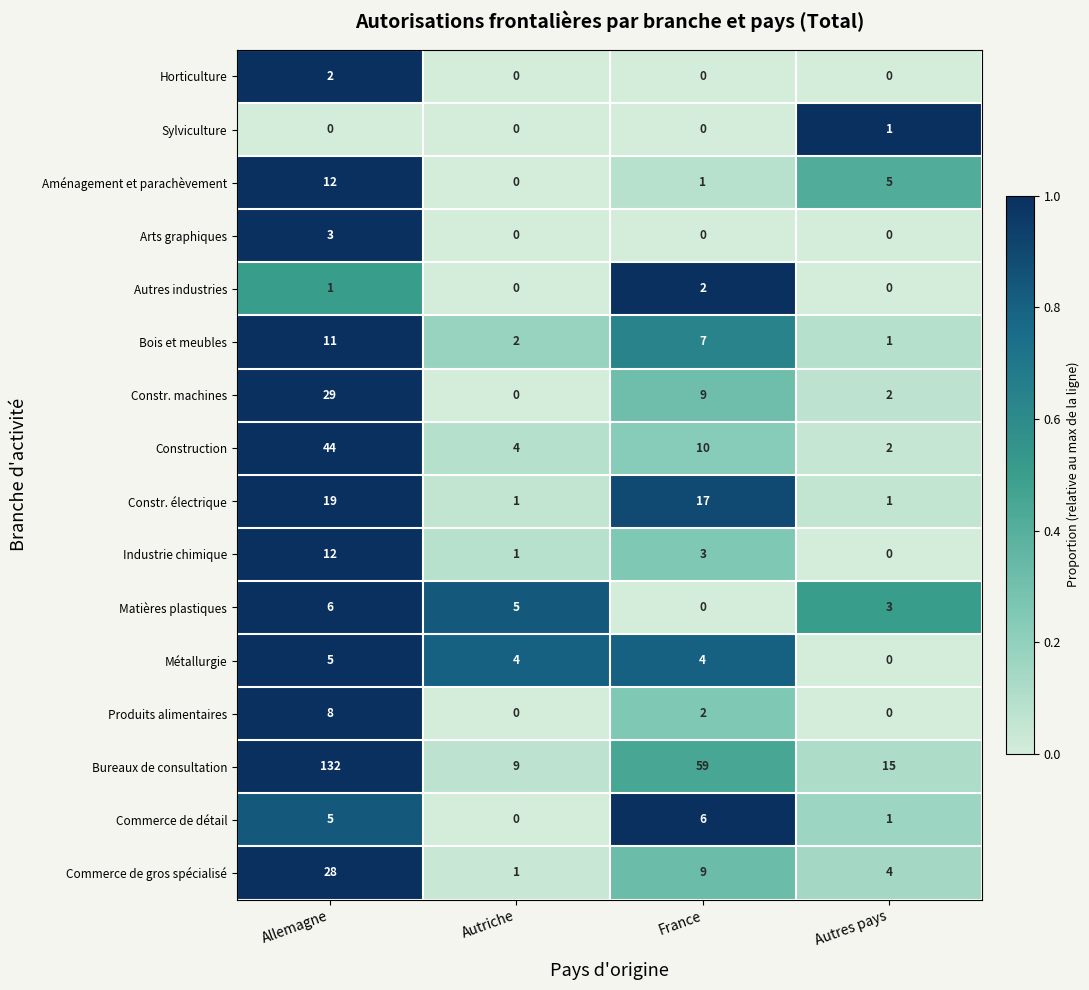

What is the greatest value displayed?

132